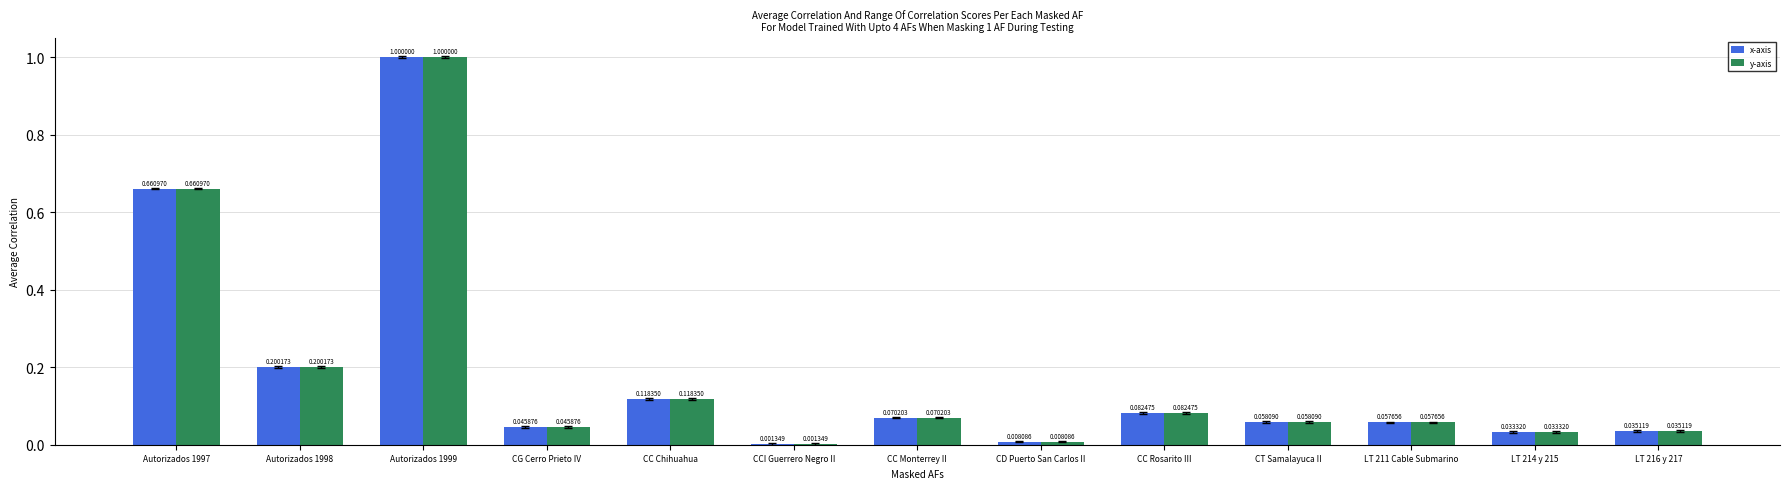

At which category is the sum across all series the highest?

Autorizados 1999